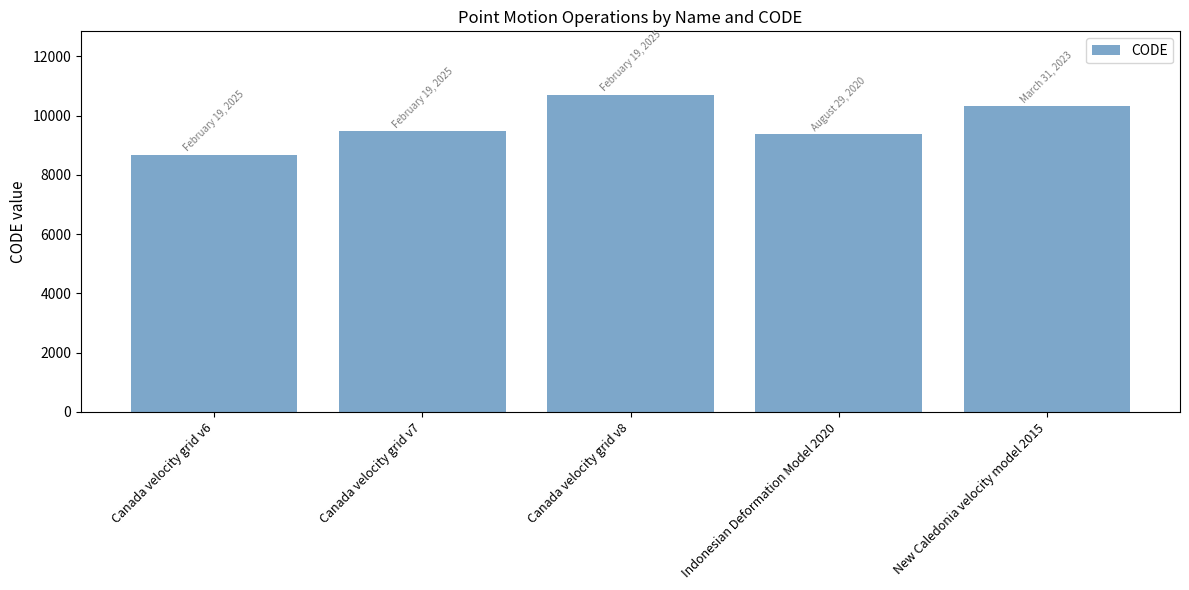

True or false: the data shows 9483 at Canada velocity grid v7.

True